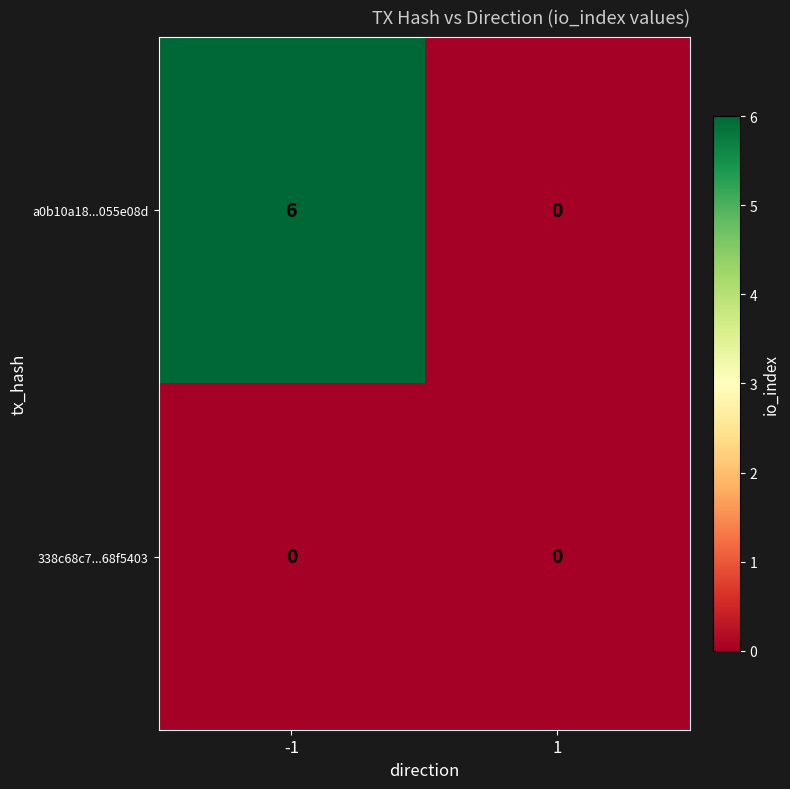

What is the spread (max minus min) of values at -1?

6